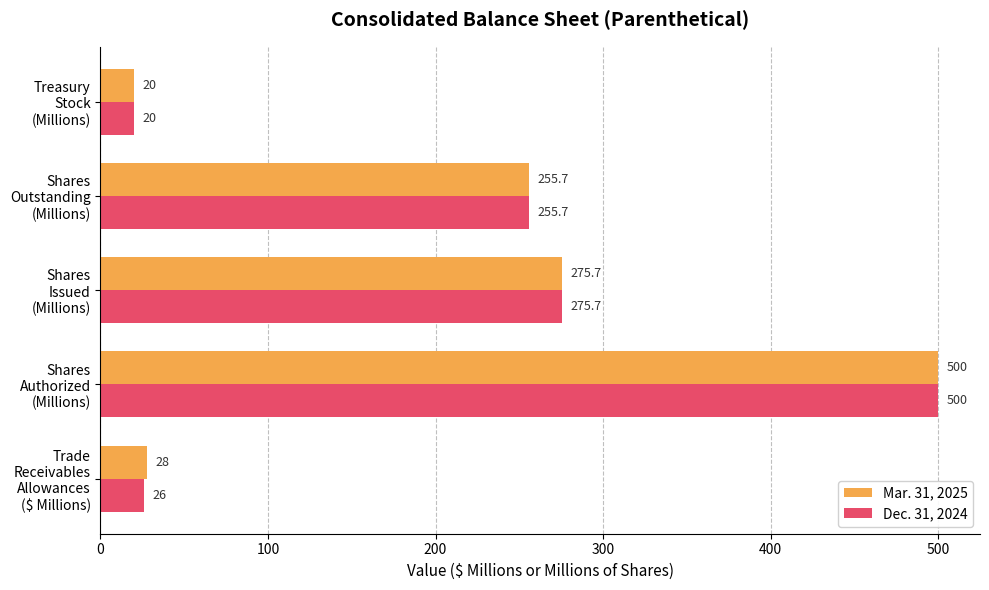

At how many categories does at least one series exceed 147?

3